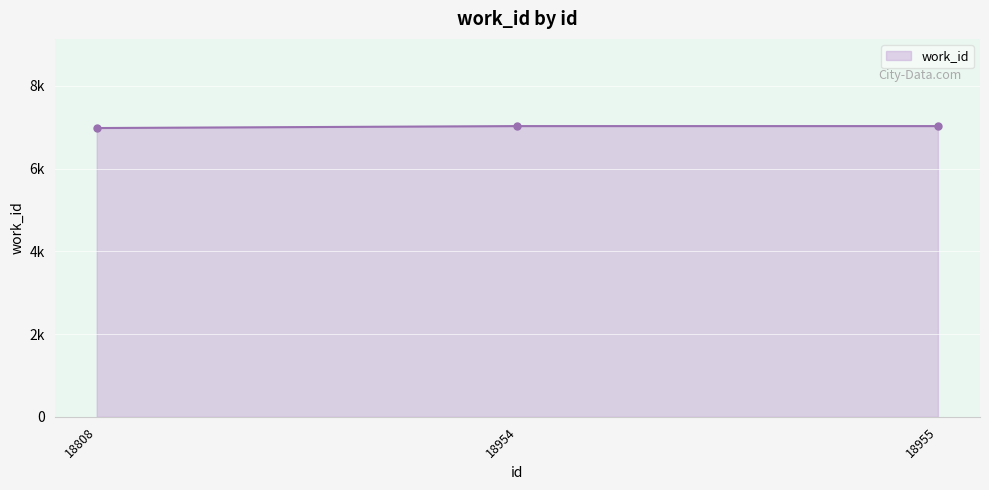

Is this an area chart (filled region under the line)?

Yes